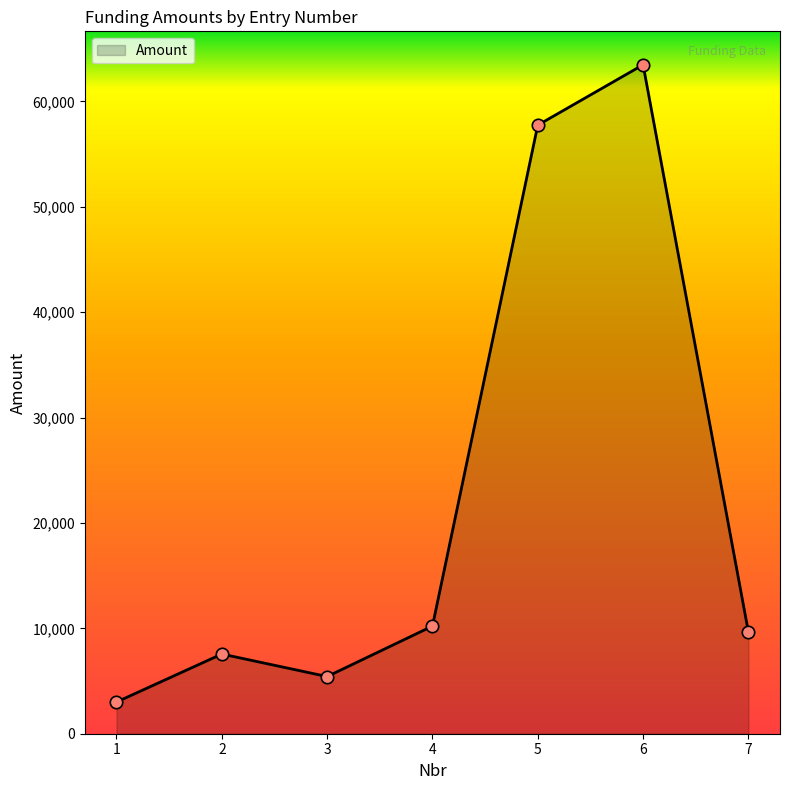

Between 5 and 6, which is larger?

6